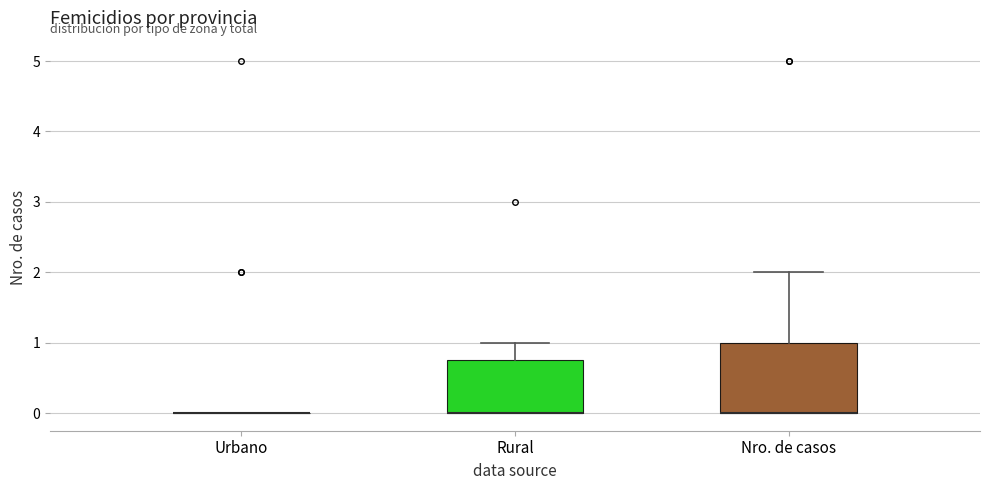

Where does the upper whisker of the box for Nro. de casos end on the y-axis? The values are not printed on the chart, so give them approximately, as read against the axis.

2.0